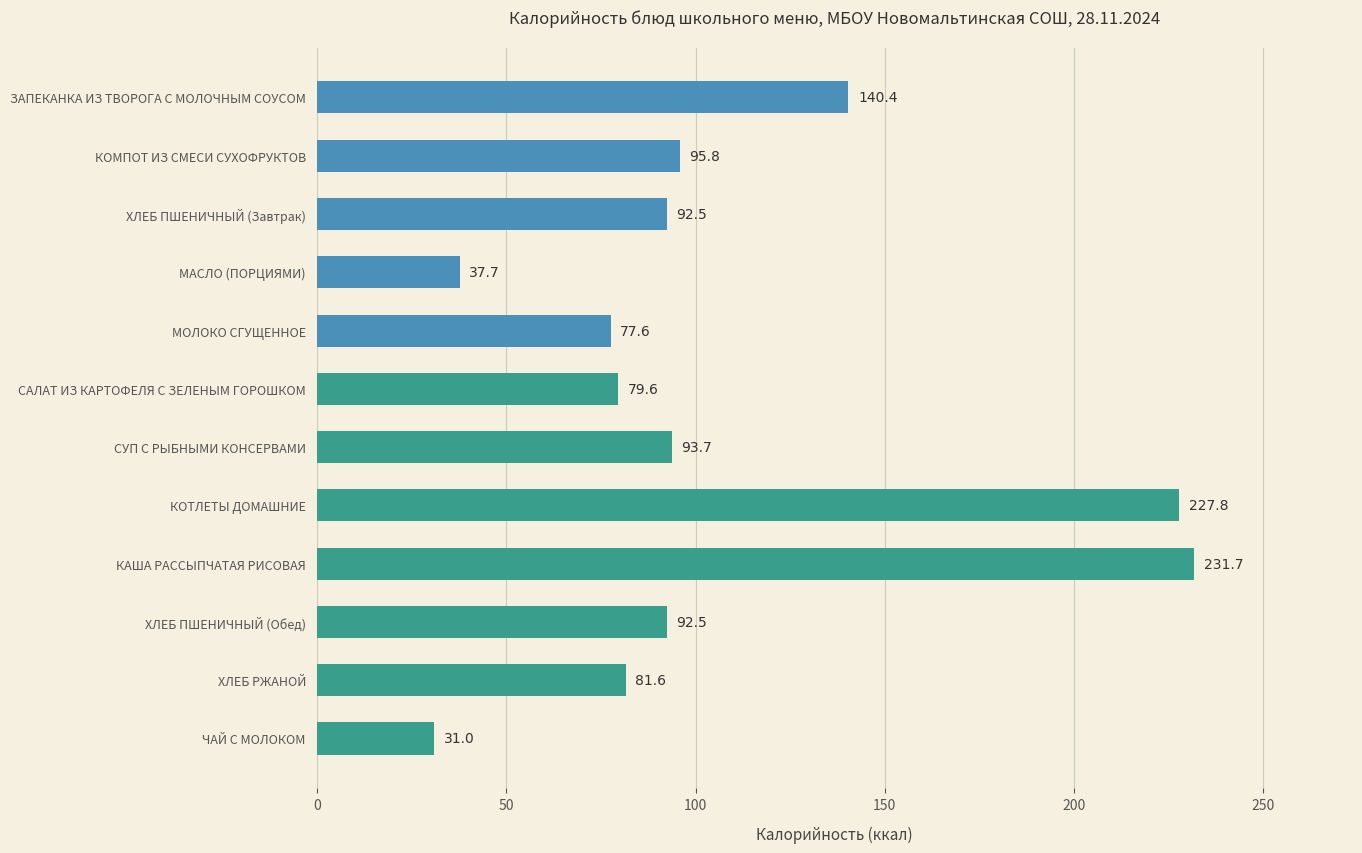

What value does the data have at ЧАЙ С МОЛОКОМ?

31.0